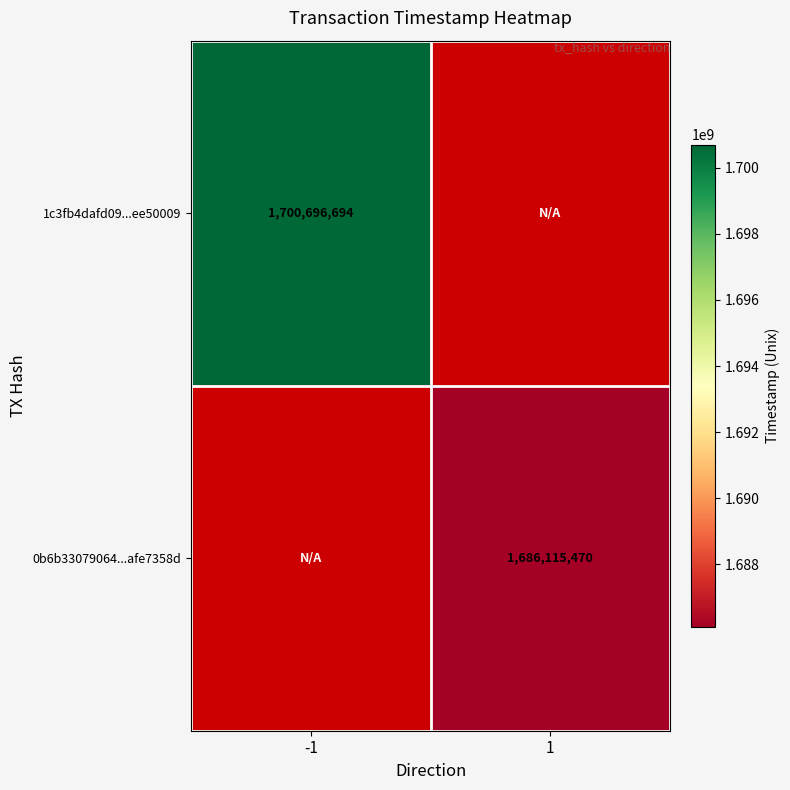

How many distinct data groups are displayed?

2